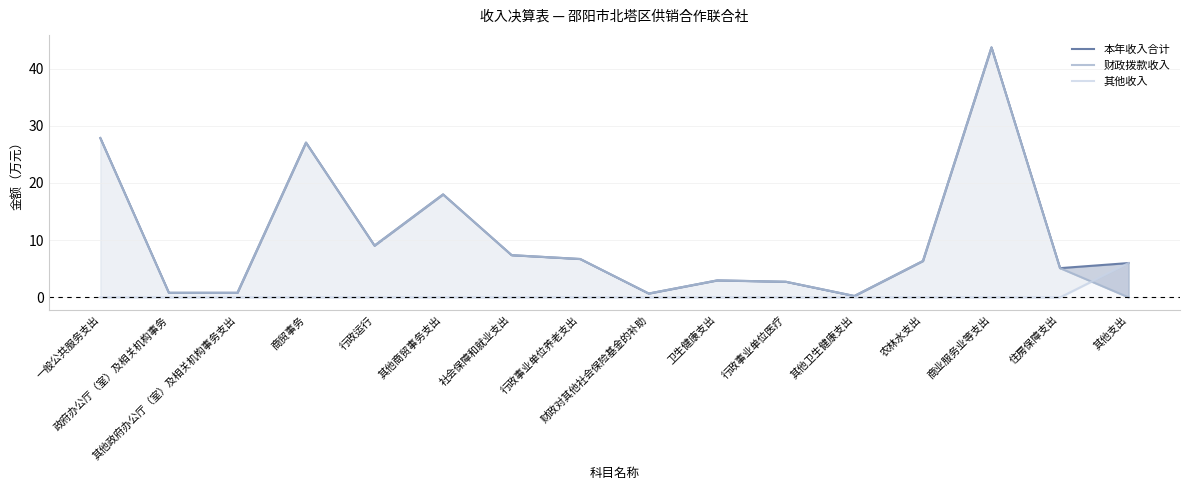

Reading left to right, list all the values displayed in this chart.

本年收入合计: 27.9	0.8	0.8	27.1	9.1	18.0	7.4	6.7	0.7	3.0	2.7	0.2	6.4	43.7	5.1	6.0
财政拨款收入: 27.9	0.8	0.8	27.1	9.1	18.0	7.4	6.7	0.7	3.0	2.7	0.2	6.4	43.7	5.1	0.0
其他收入: 0.0	0.0	0.0	0.0	0.0	0.0	0.0	0.0	0.0	0.0	0.0	0.0	0.0	0.0	0.0	6.0